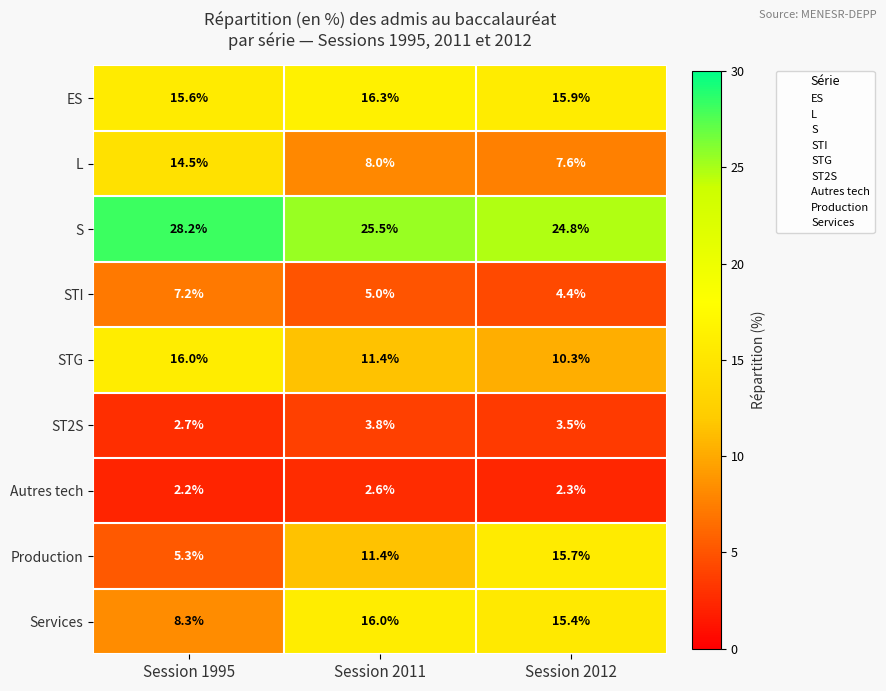

What is the sum of all Autres tech values?

7.1